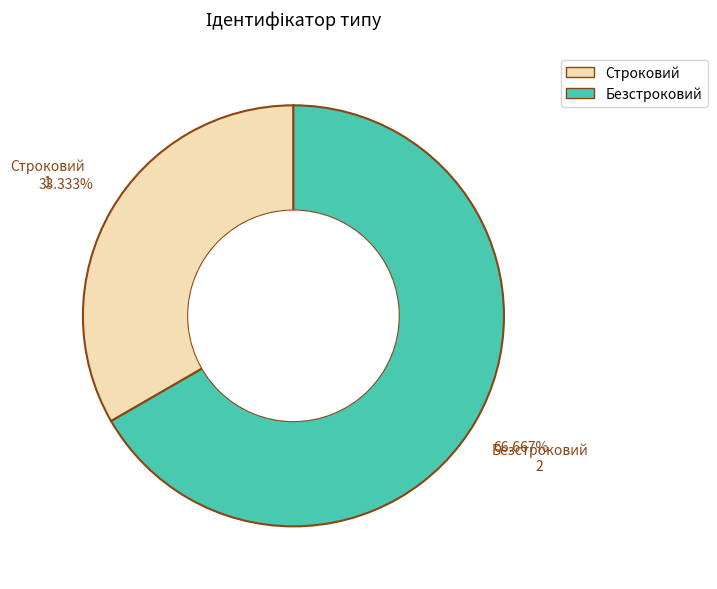

What is the largest slice in the pie chart?

Безстроковий